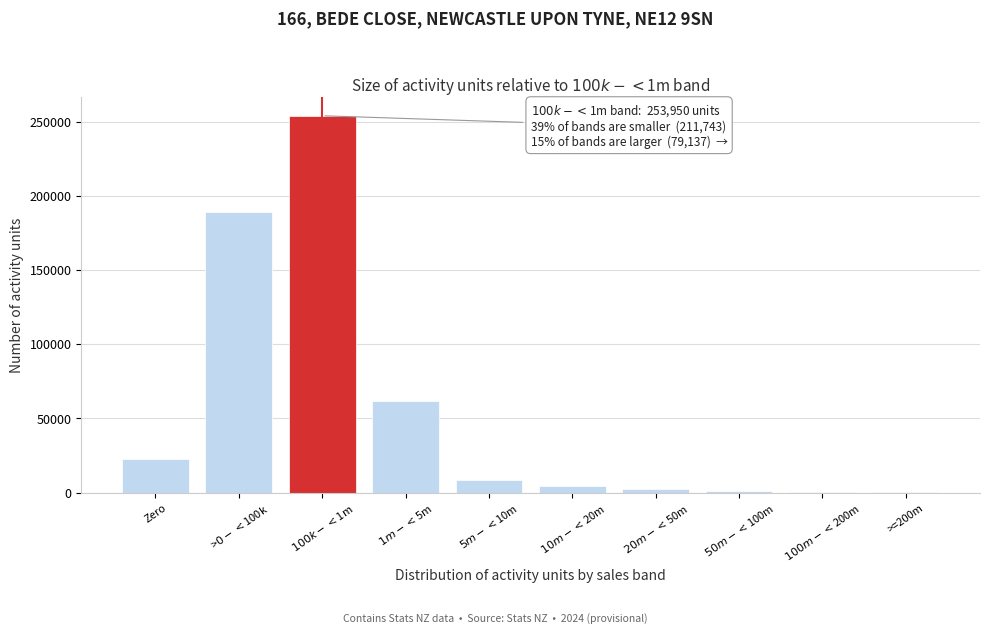

What is the sum of all values?

544830